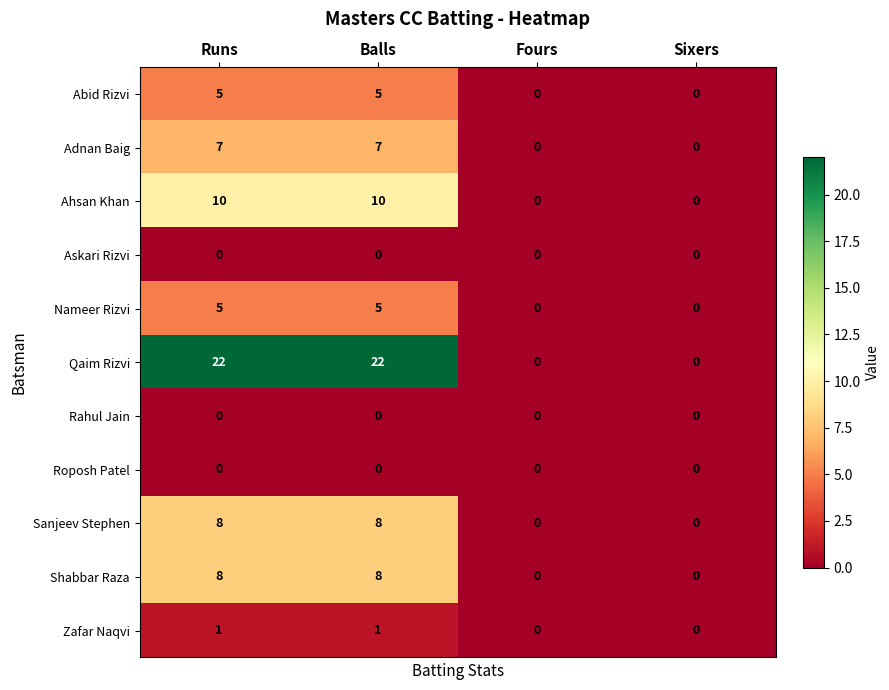

What is the maximum value shown in the chart?

22